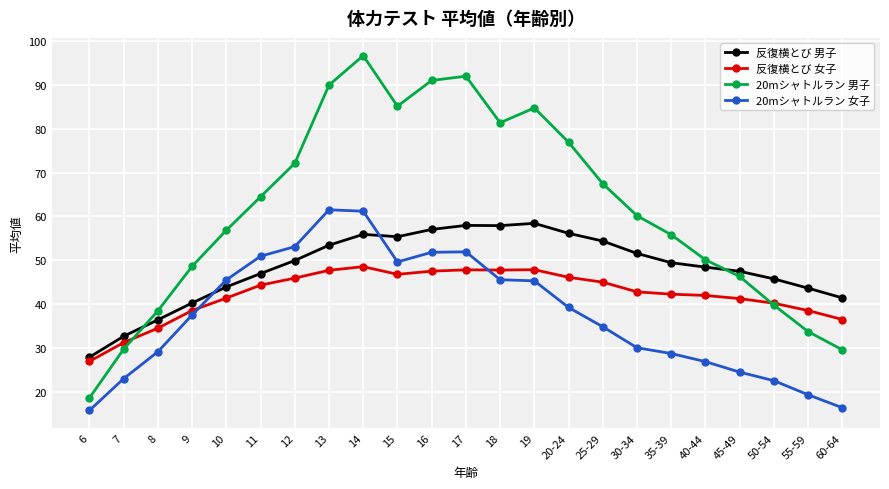

What position from the left is 55-59?

22